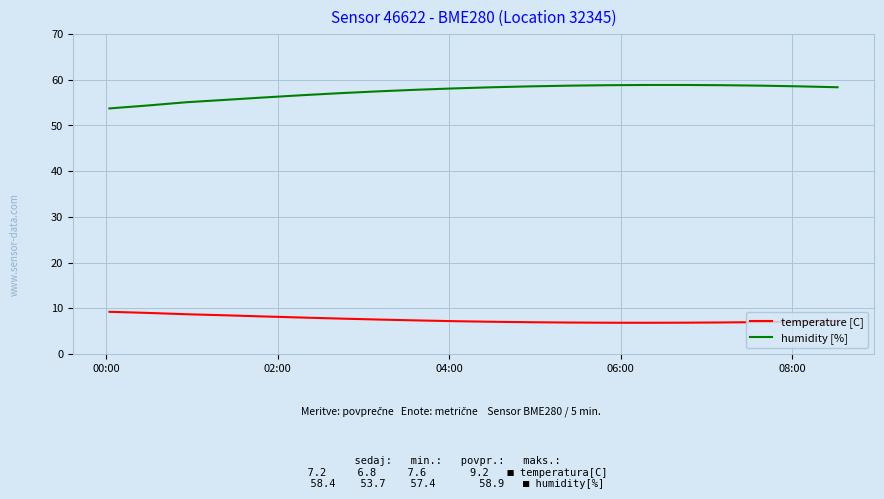

True or false: temperature [C] and humidity [%] intersect in this chart.

False